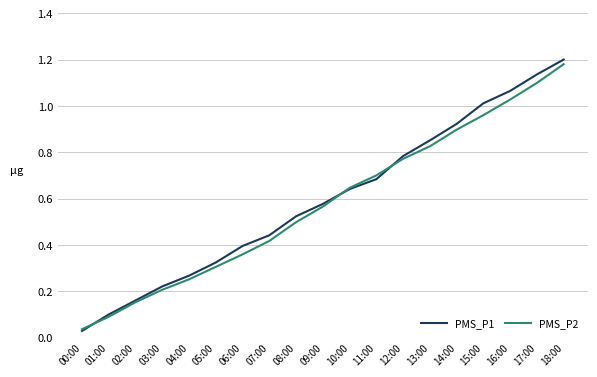

Which category has the highest value in the PMS_P2 series?

18:00